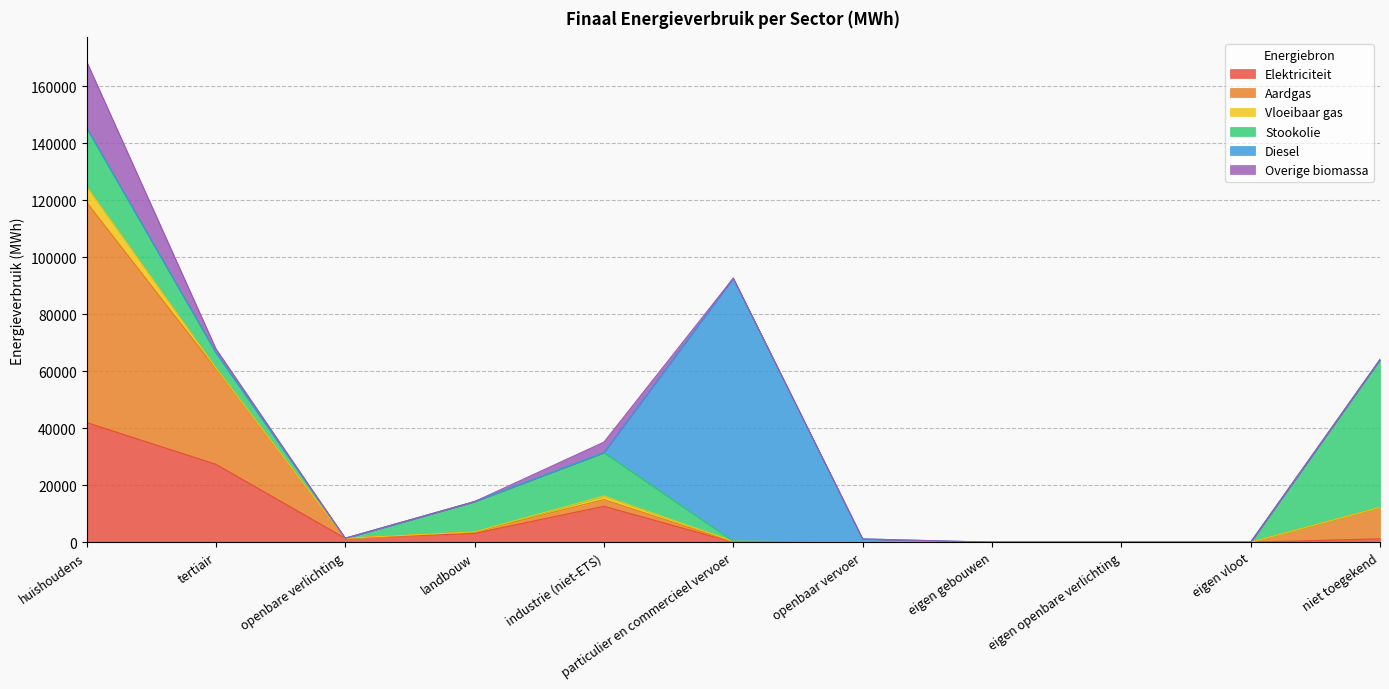

True or false: Diesel and Vloeibaar gas intersect in this chart.

True